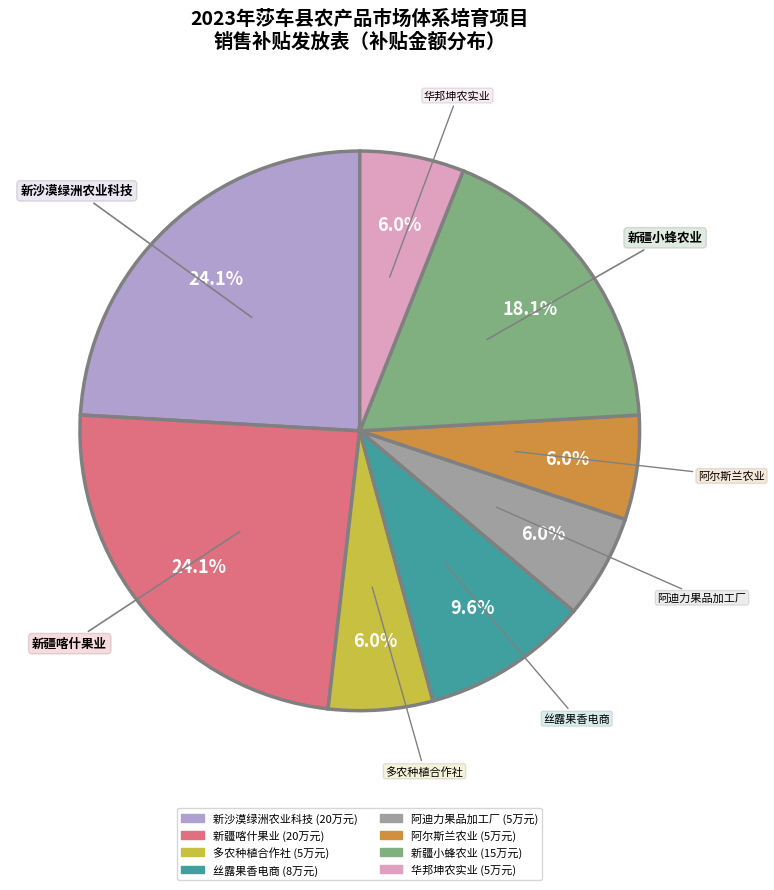

Is there a majority slice in this chart?

No